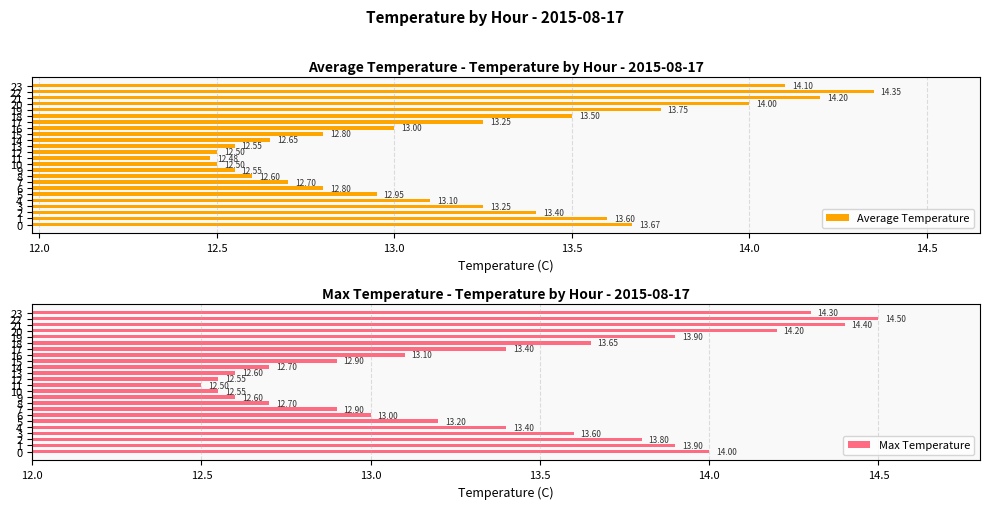

Which label corresponds to the largest value in the chart?

22